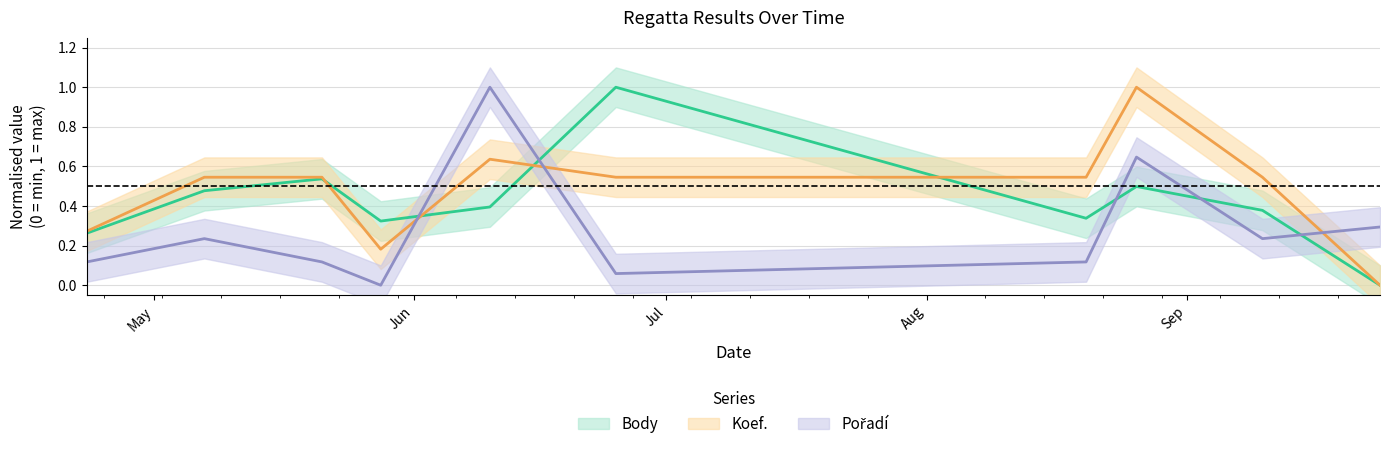

The Pořadí series shows 0.1 at 2022-08-20. True or false?

False